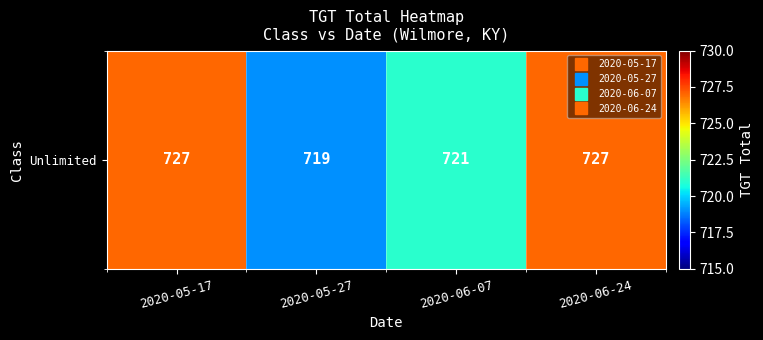

What is the change in value from 2020-05-17 to 2020-06-07?

-6